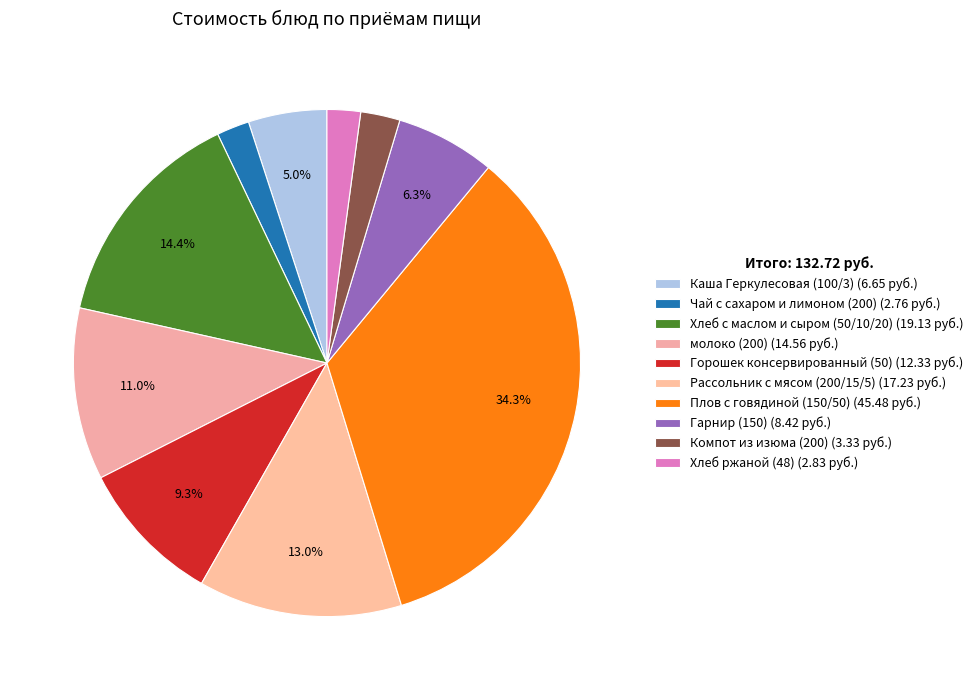

Is there a majority slice in this chart?

No